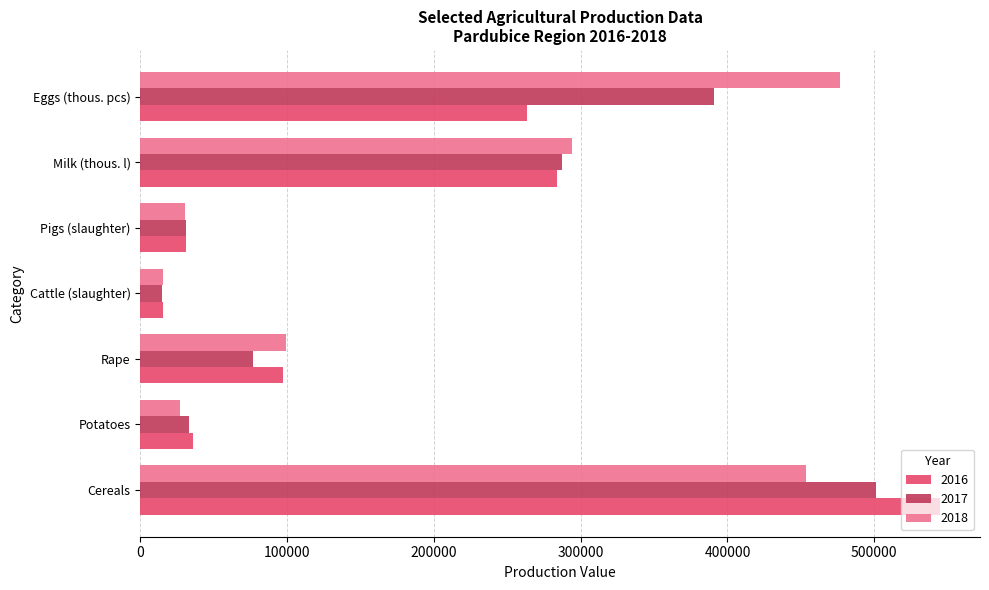

What is the average value of the 2018 series?

199623.2